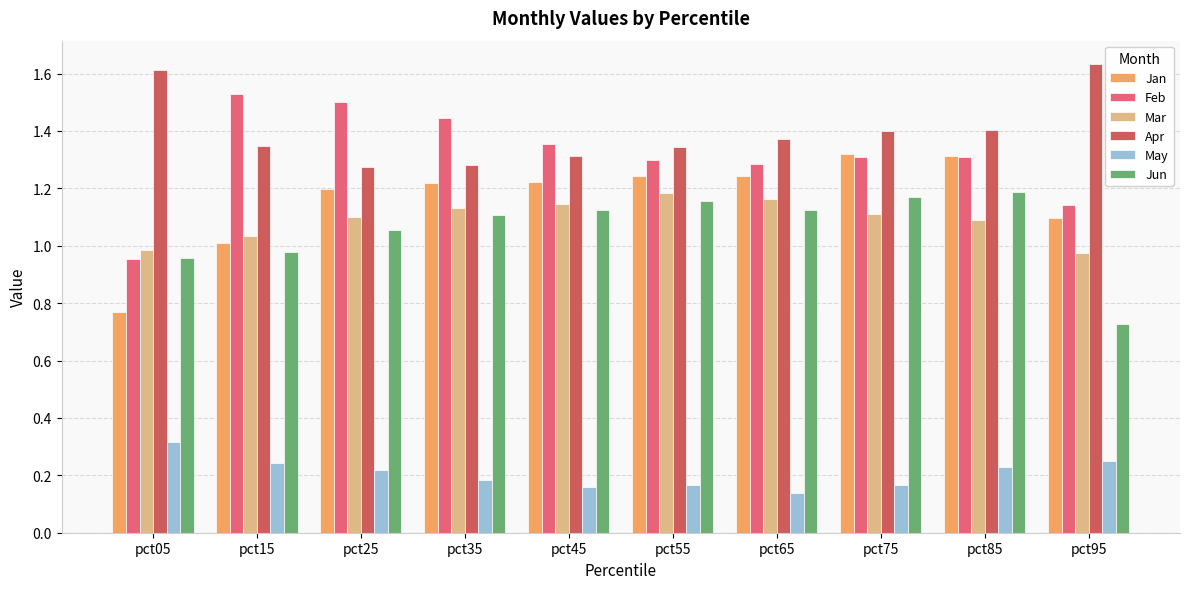

True or false: Feb has a value of 0.4 at pct05.

False